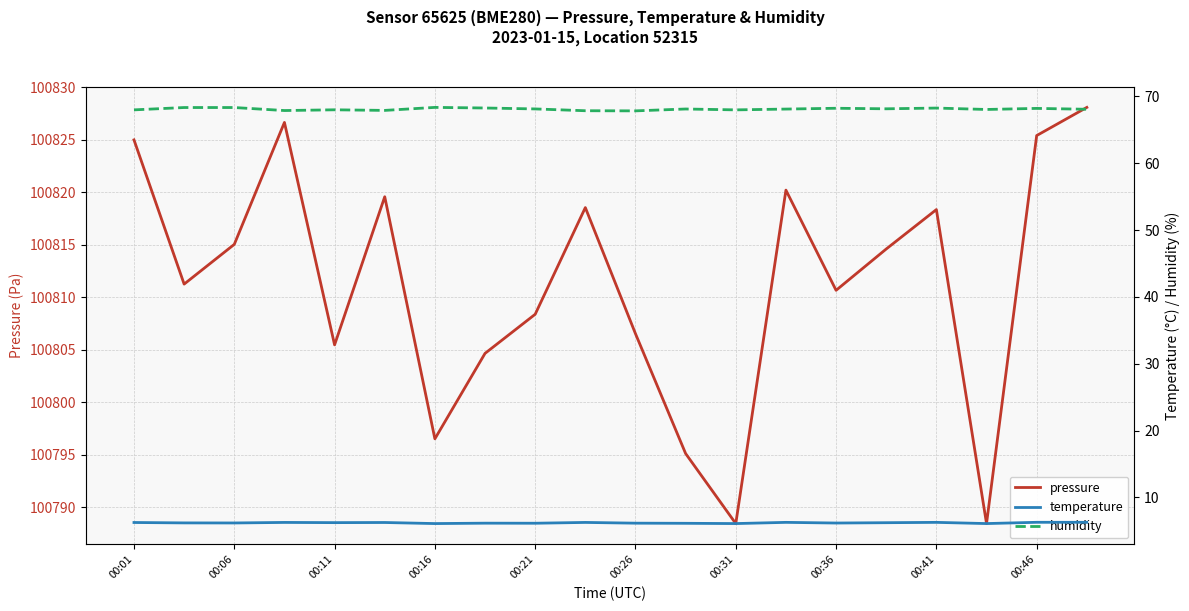

Which series has the largest range (max minus min)?

pressure